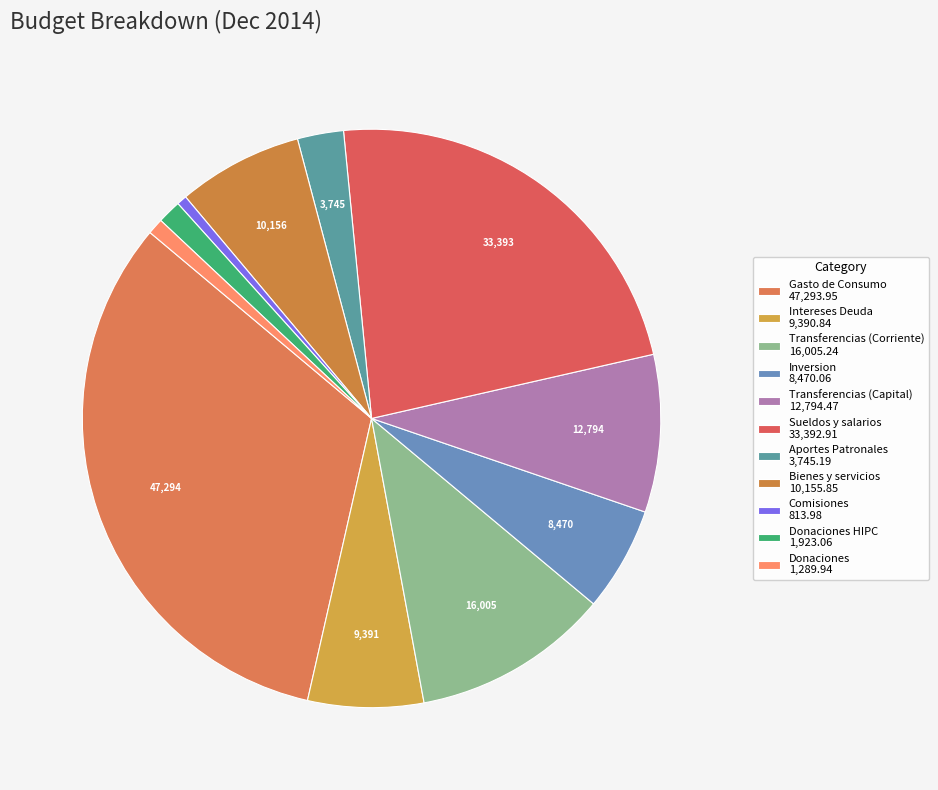

What is the largest slice in the pie chart?

Gasto de Consumo